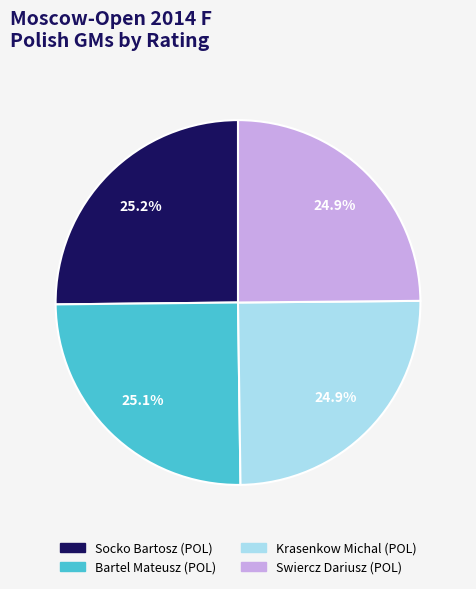

To the nearest percent, what percentage of the pie is Socko Bartosz (POL)?

25%